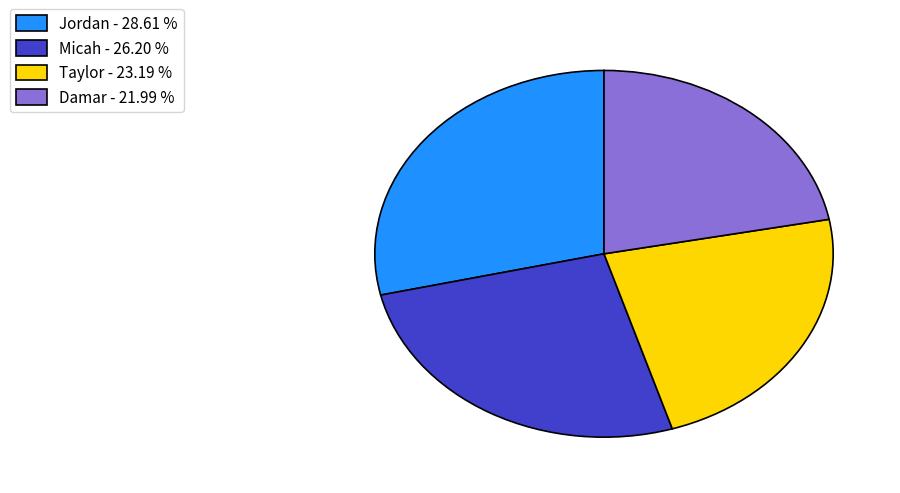

Rank the categories by value from highest to lowest.

Jordan, Micah, Taylor, Damar